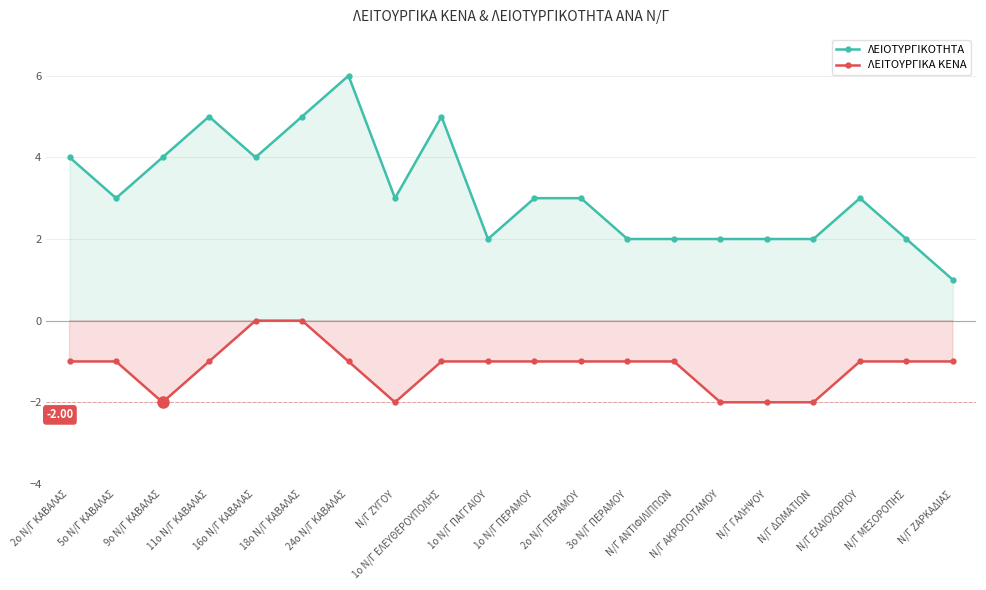

What is the difference between the highest and lowest values at Ν/Γ ΖΑΡΚΑΔΙΑΣ?

2